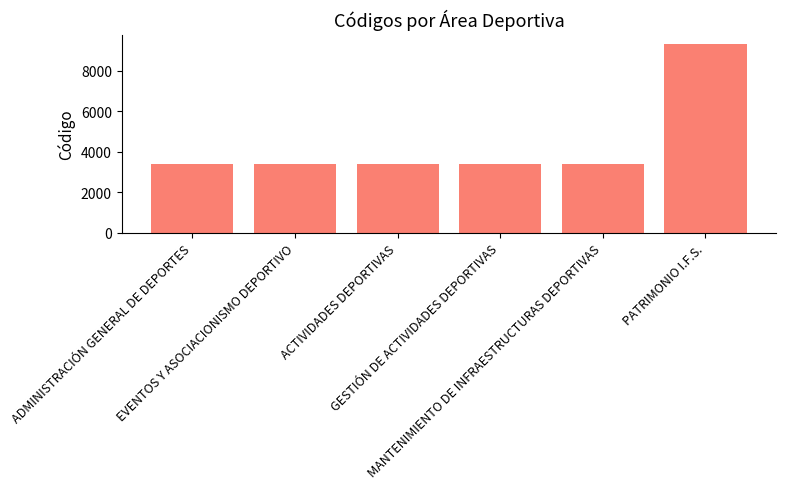

What is the value of the 4th bar from the left?

3421